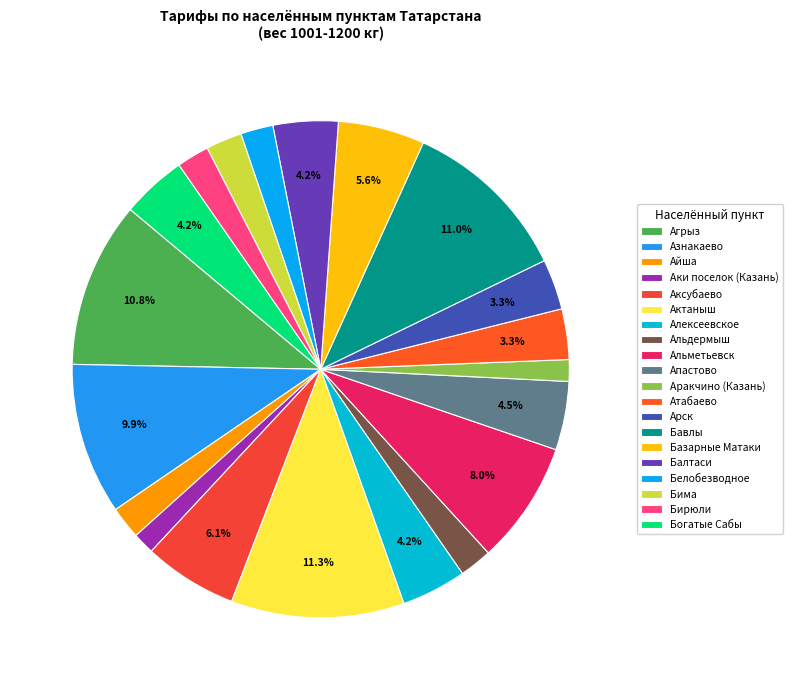

How many segments does this pie chart have?

20